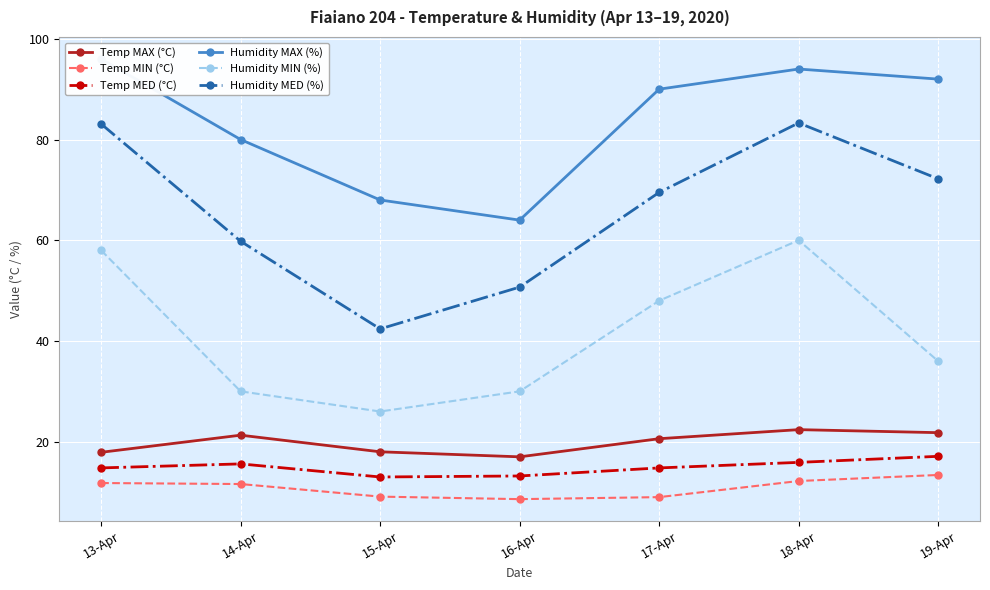

Count the number of categories in the chart.

7